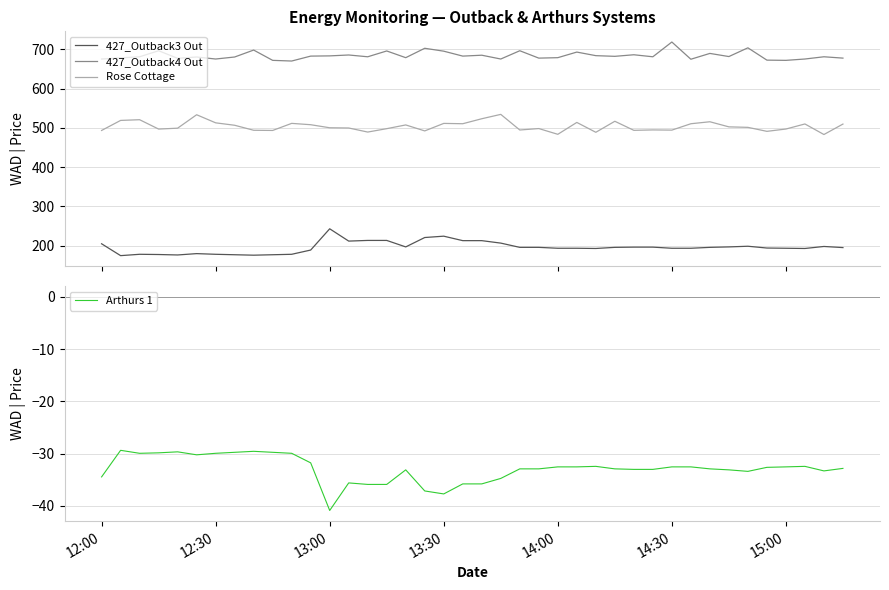

What is the average value of the Arthurs 1 series?

-33.0